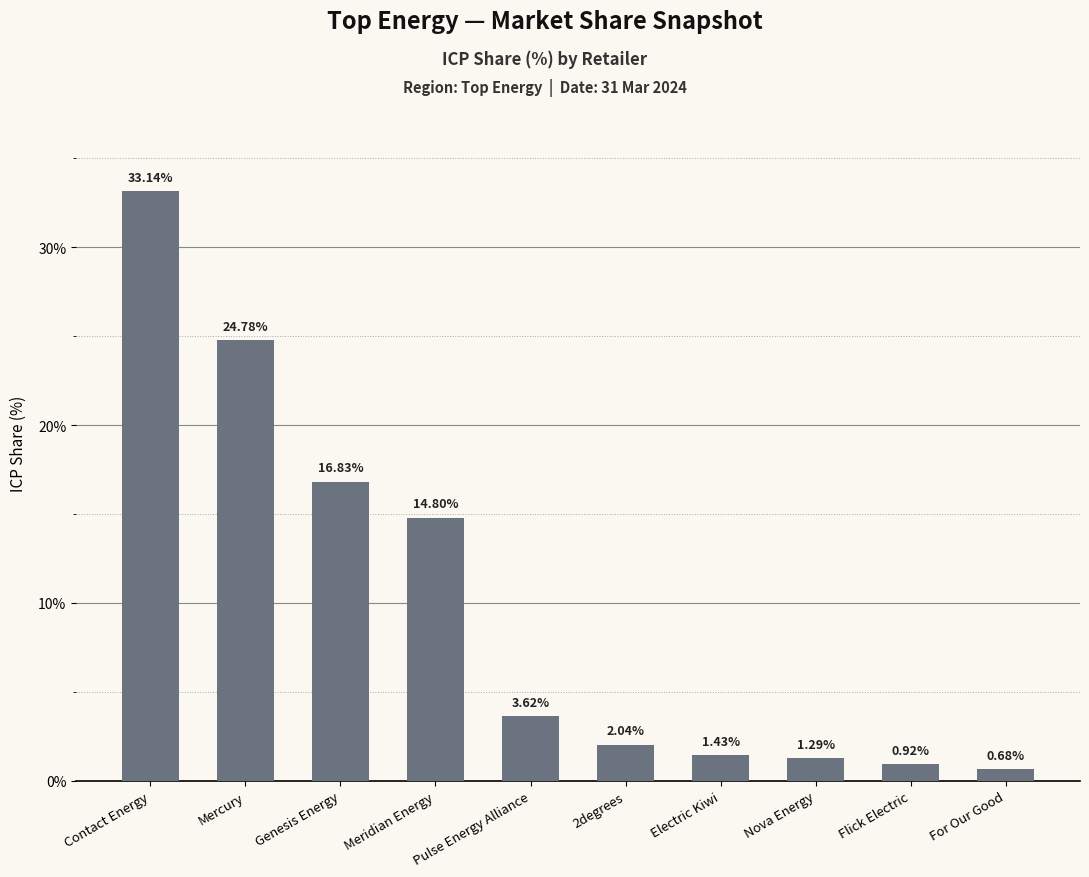

At which category does the chart reach its minimum across all series?

For Our Good